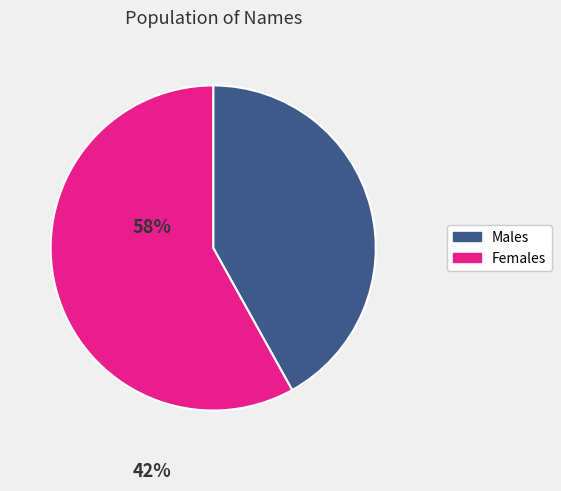

Is there a majority slice in this chart?

Yes